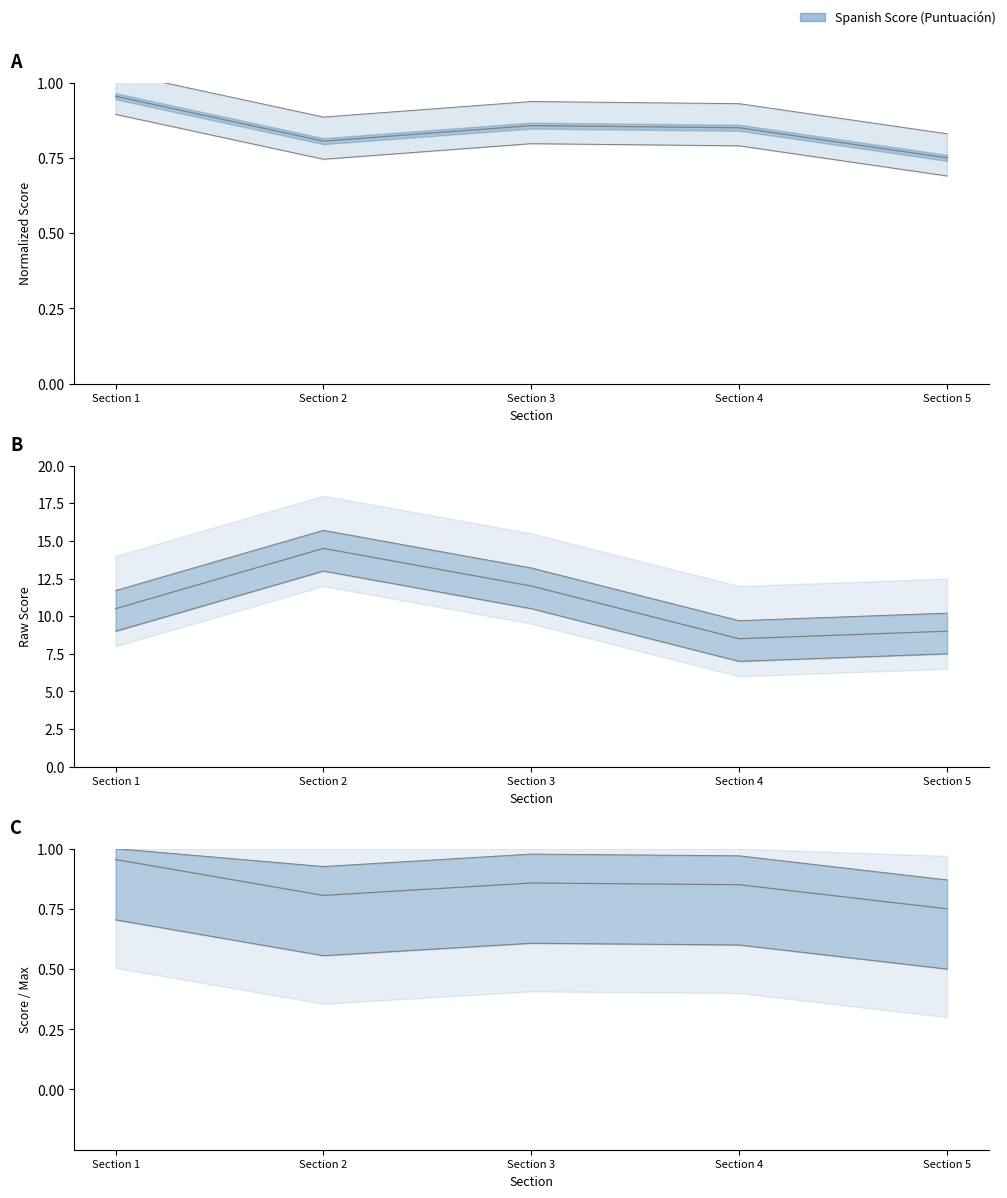

What position from the right is Section 3: Fluency?

3